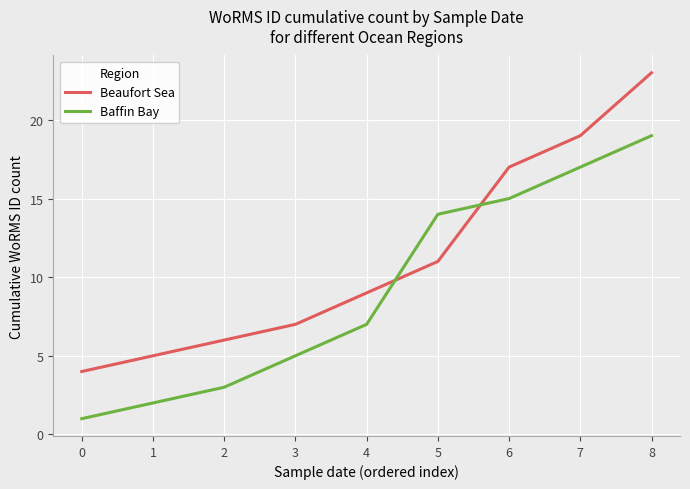

Reading left to right, list all the values displayed in this chart.

Beaufort Sea: 4	5	6	7	9	11	17	19	23
Baffin Bay: 1	2	3	5	7	14	15	17	19